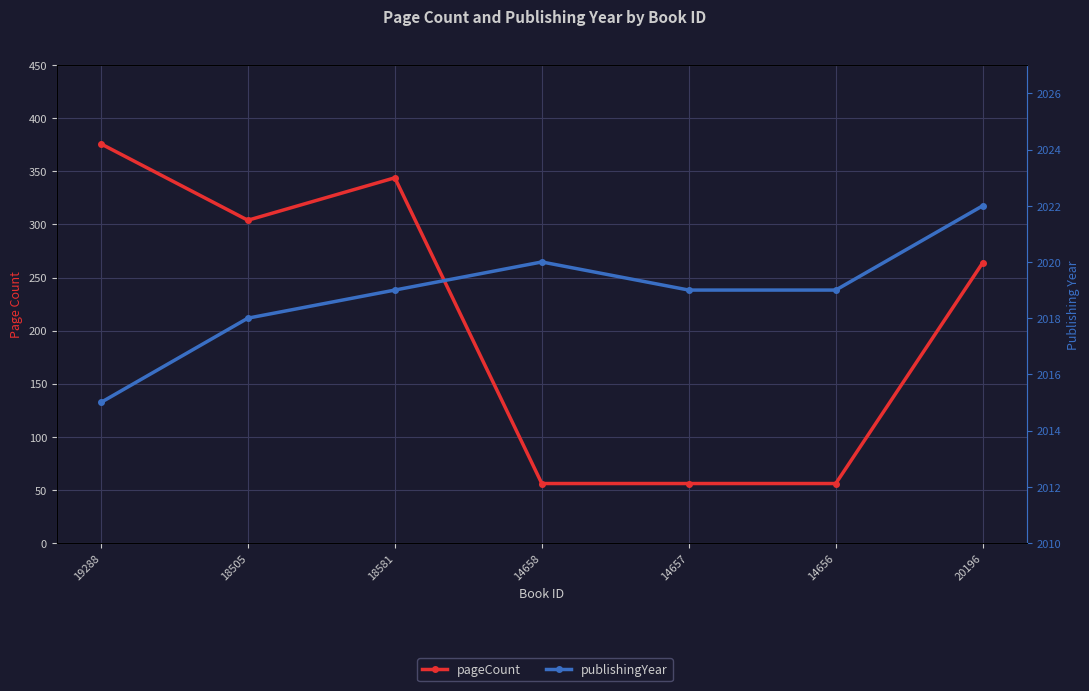

At which label is pageCount closest to 216?

20196